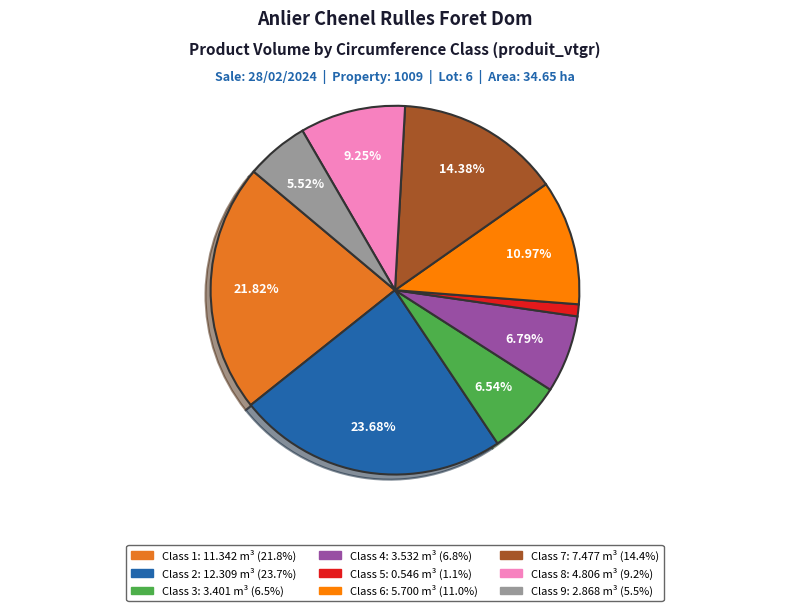

Does any single category account for the majority?

No